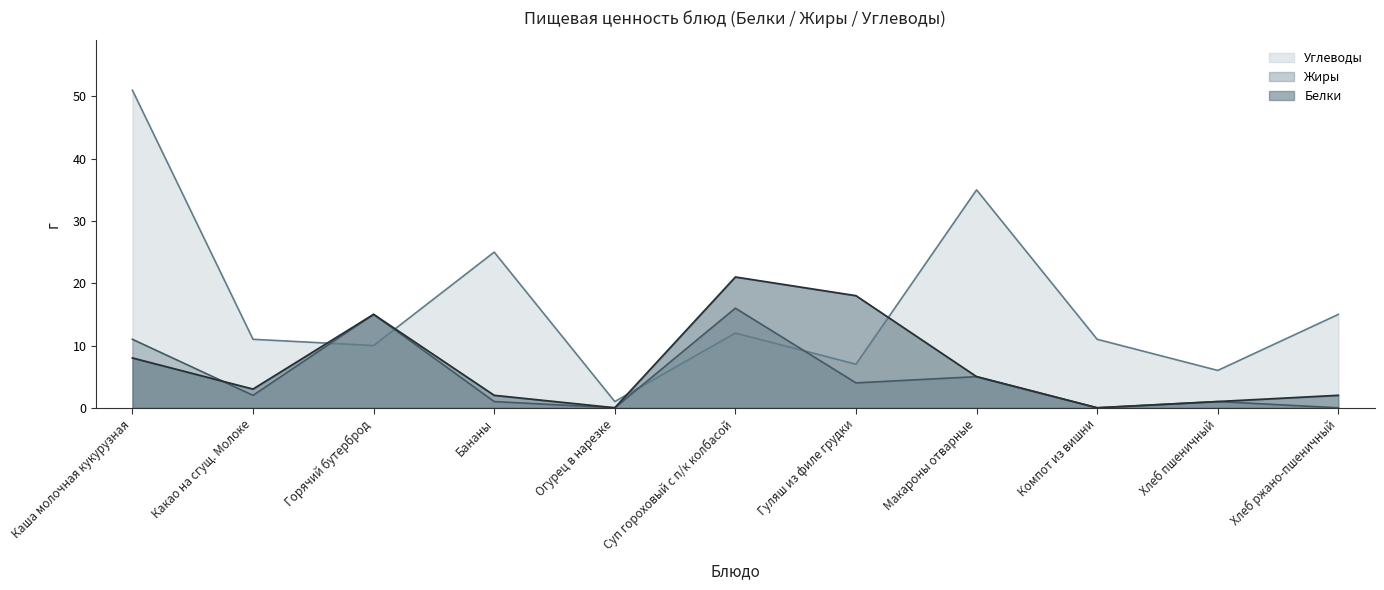

How many values in the Углеводы series exceed 11?

5